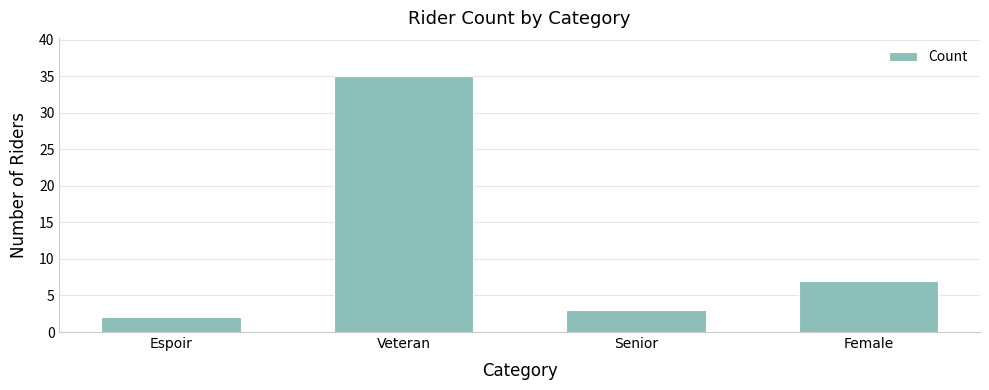

Reading left to right, extract all data points from this chart.

2	35	3	7